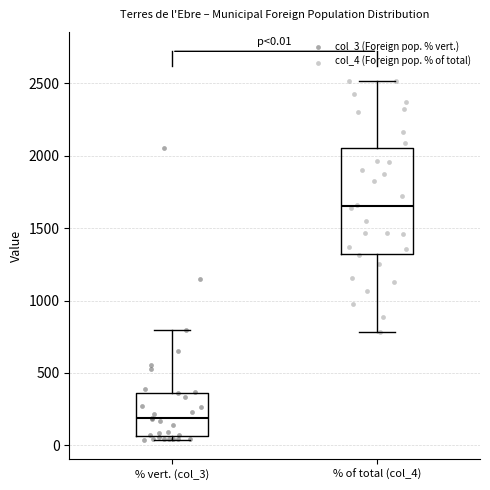

Which box's median line is the highest?

% of total (col_4)